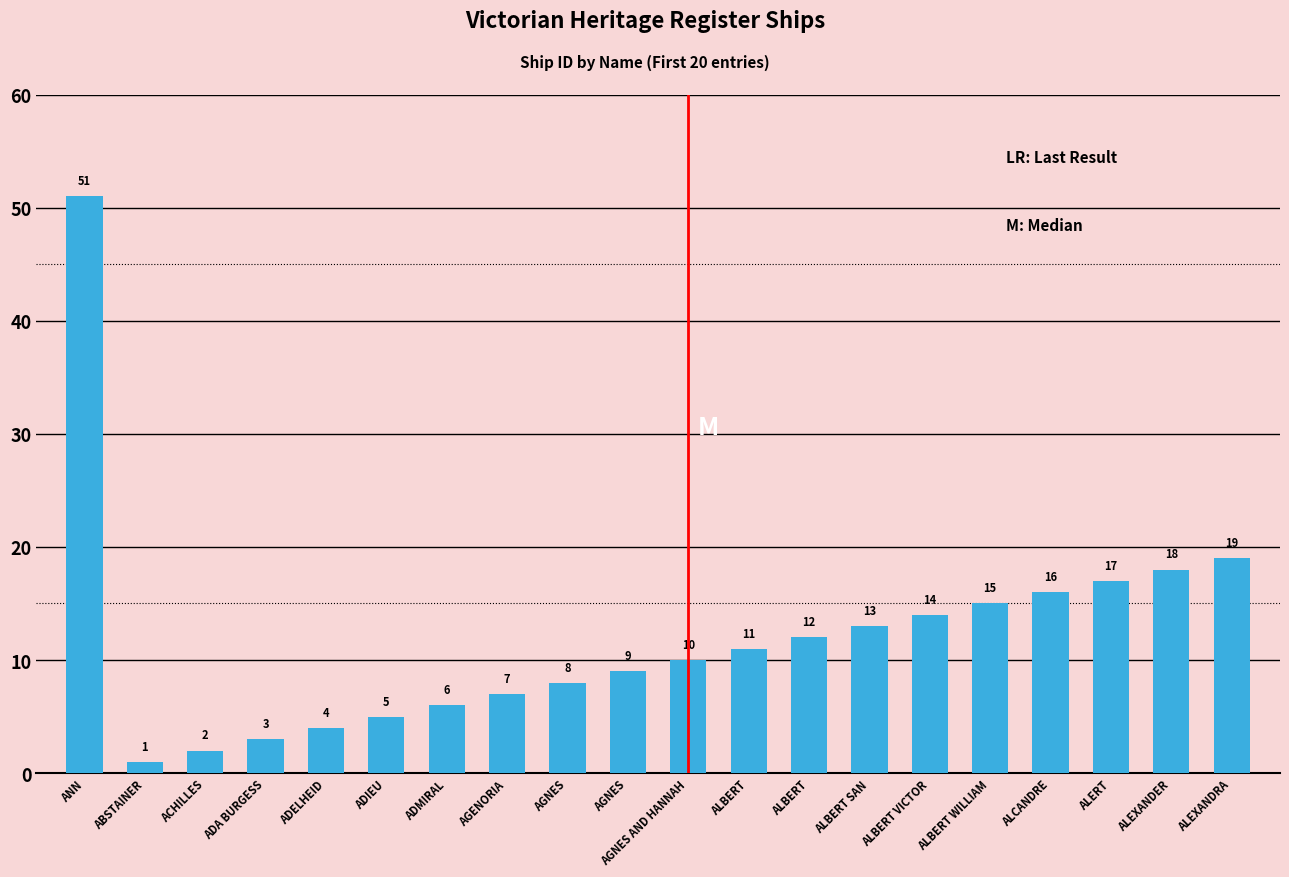

Reading left to right, extract all data points from this chart.

ANN=51	ABSTAINER=1	ACHILLES=2	ADA BURGESS=3	ADELHEID=4	ADIEU=5	ADMIRAL=6	AGENORIA=7	AGNES=8	AGNES=9	AGNES AND HANNAH=10	ALBERT=11	ALBERT=12	ALBERT SAN=13	ALBERT VICTOR=14	ALBERT WILLIAM=15	ALCANDRE=16	ALERT=17	ALEXANDER=18	ALEXANDRA=19